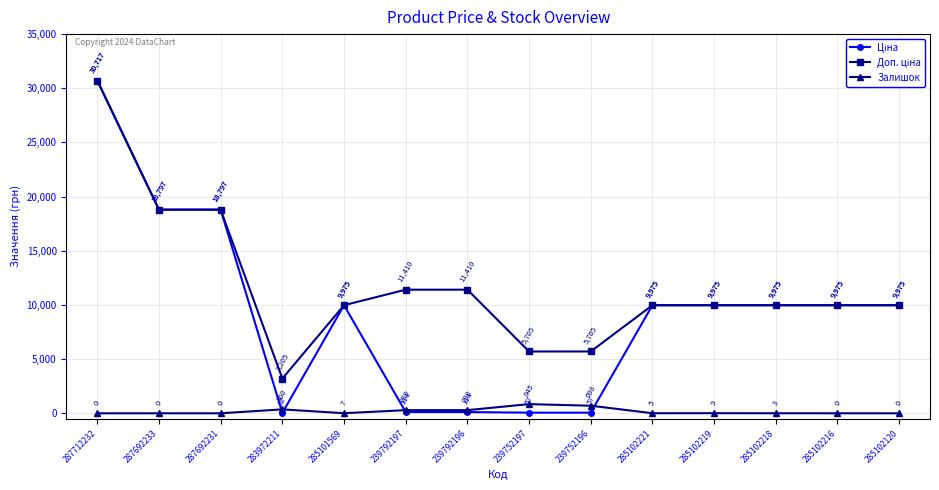

True or false: Залишок has more than 0 interior local peaks.

True